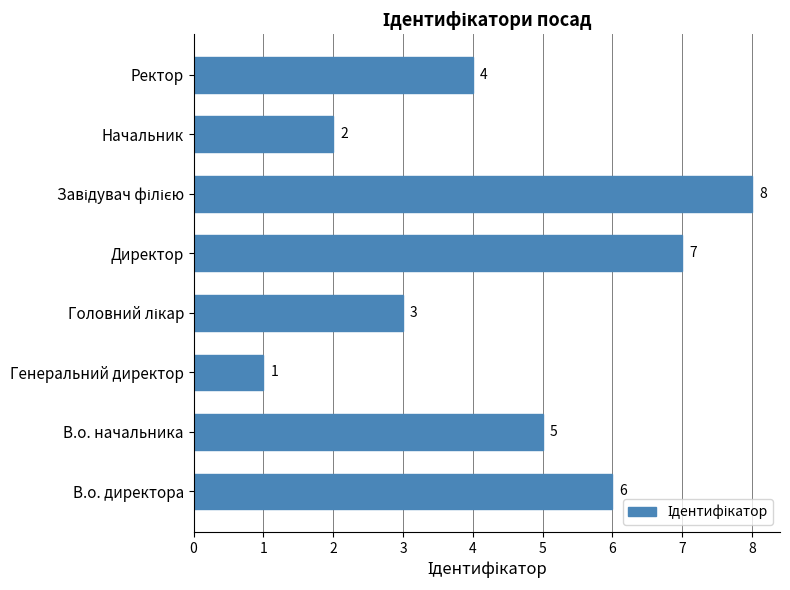

What is the maximum value shown in the chart?

8